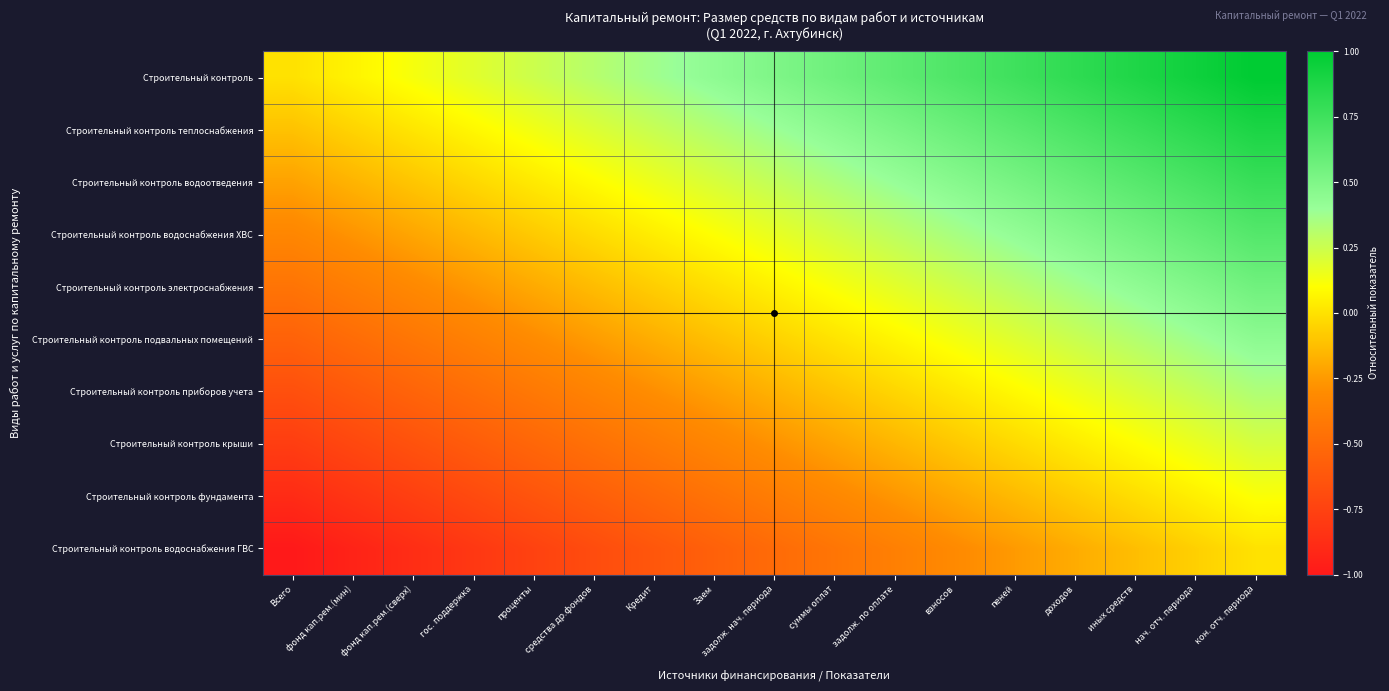

Between проценты and взносов, which series saw the biggest shift?

Строительный контроль